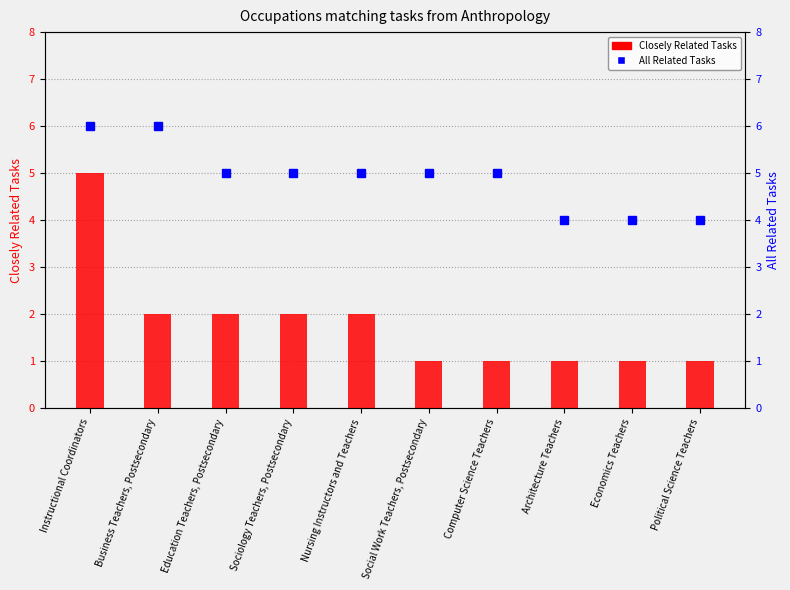

At which label does Closely Related Tasks first exceed 2?

Instructional Coordinators